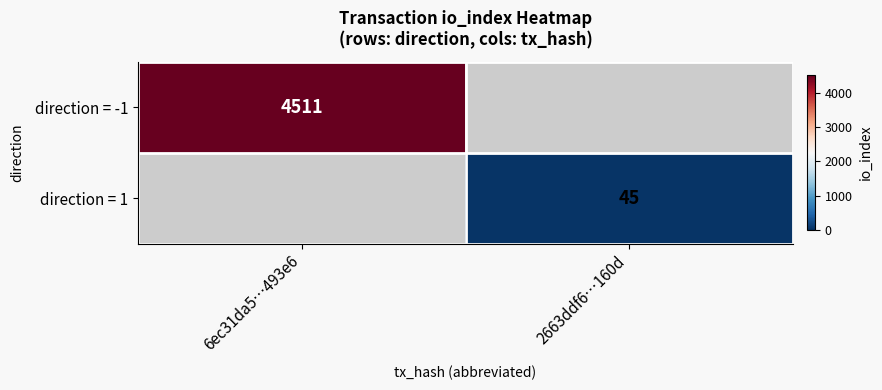

The value of direction = 1 at 2663ddf6…160d is 79. True or false?

False